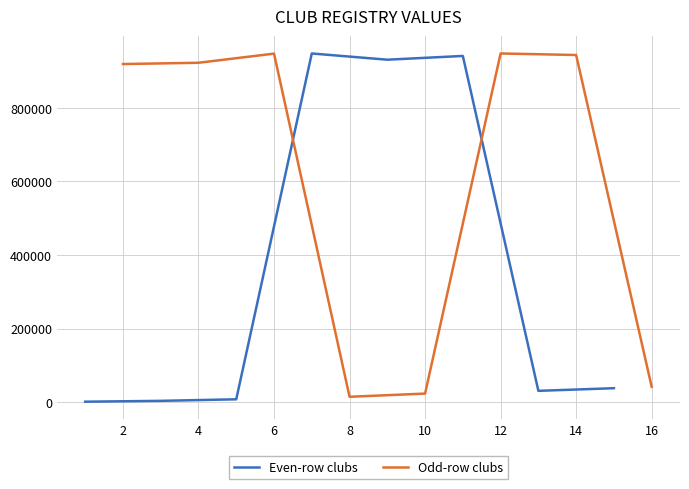

How many series are shown in this chart?

2